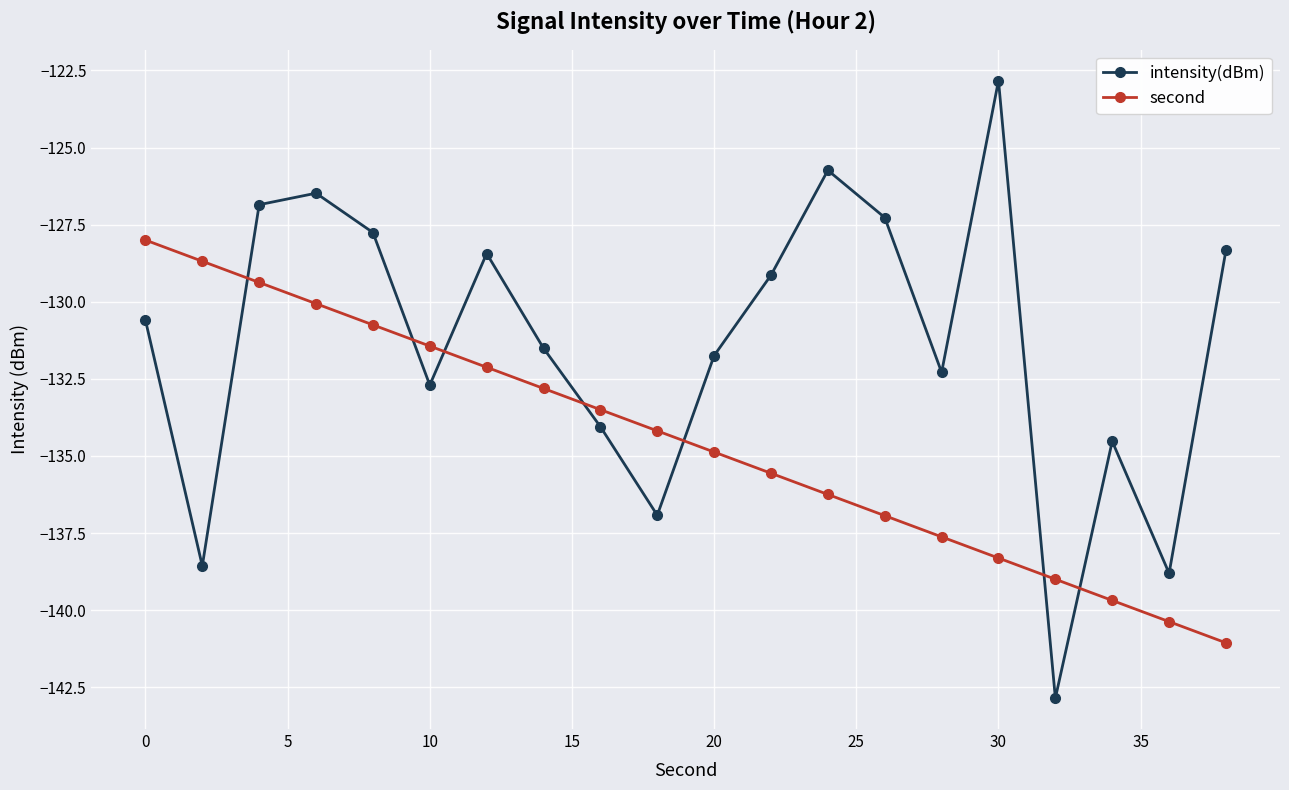

How many intersections are there between second and intensity(dBm)?

7